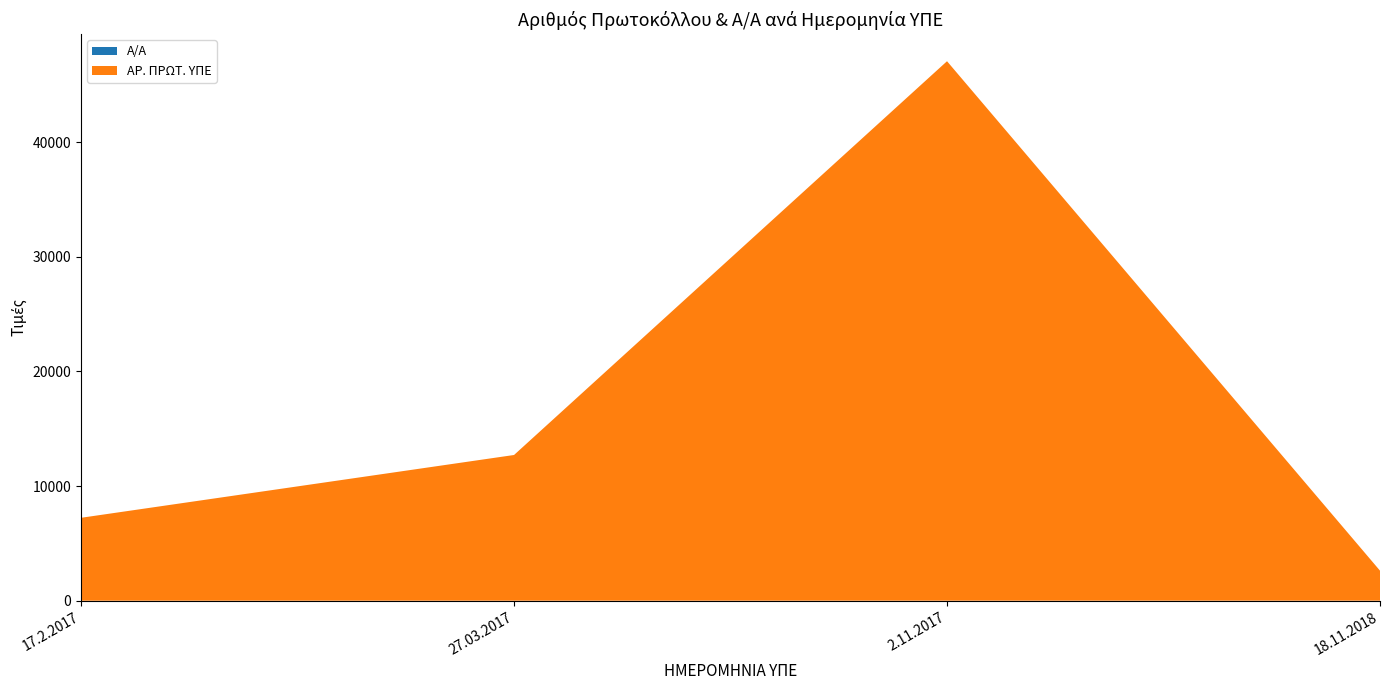

Reading right to left, list all the values displayed in this chart.

Α/Α: 18.11.2018=4	2.11.2017=3	27.03.2017=2	17.2.2017=1
ΑΡ. ΠΡΩΤ. ΥΠΕ: 18.11.2018=2618	2.11.2017=47057	27.03.2017=12710	17.2.2017=7233